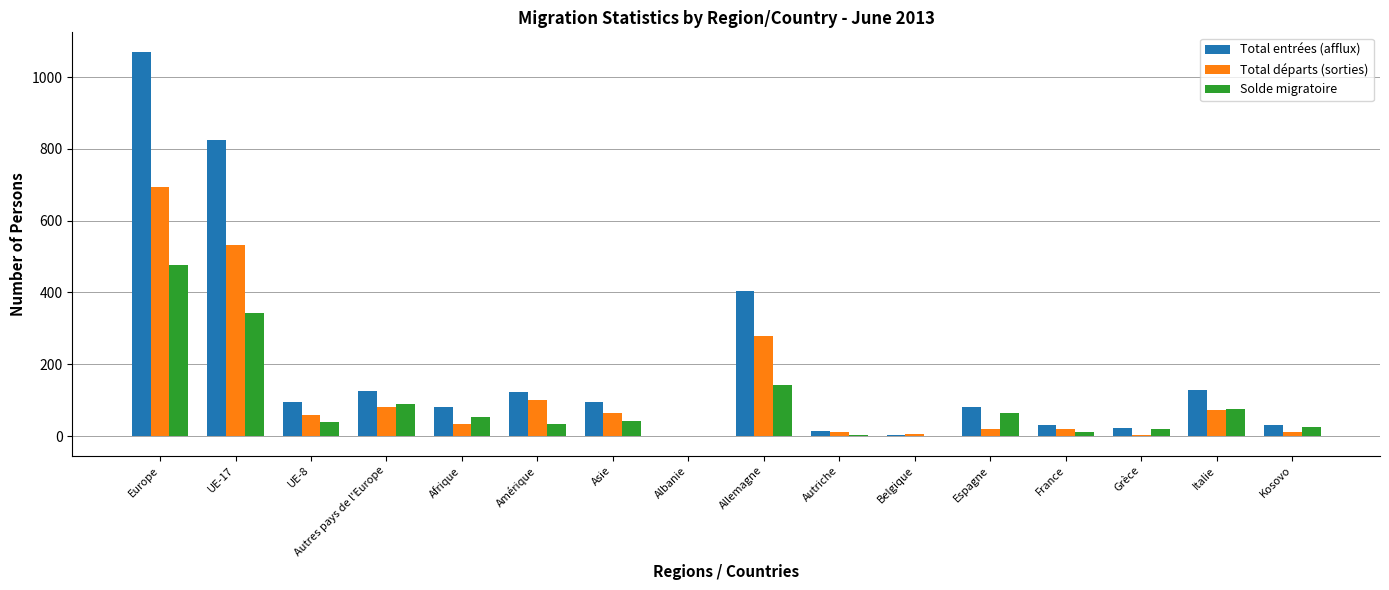

At which label is Solde migratoire closest to 237?

Allemagne